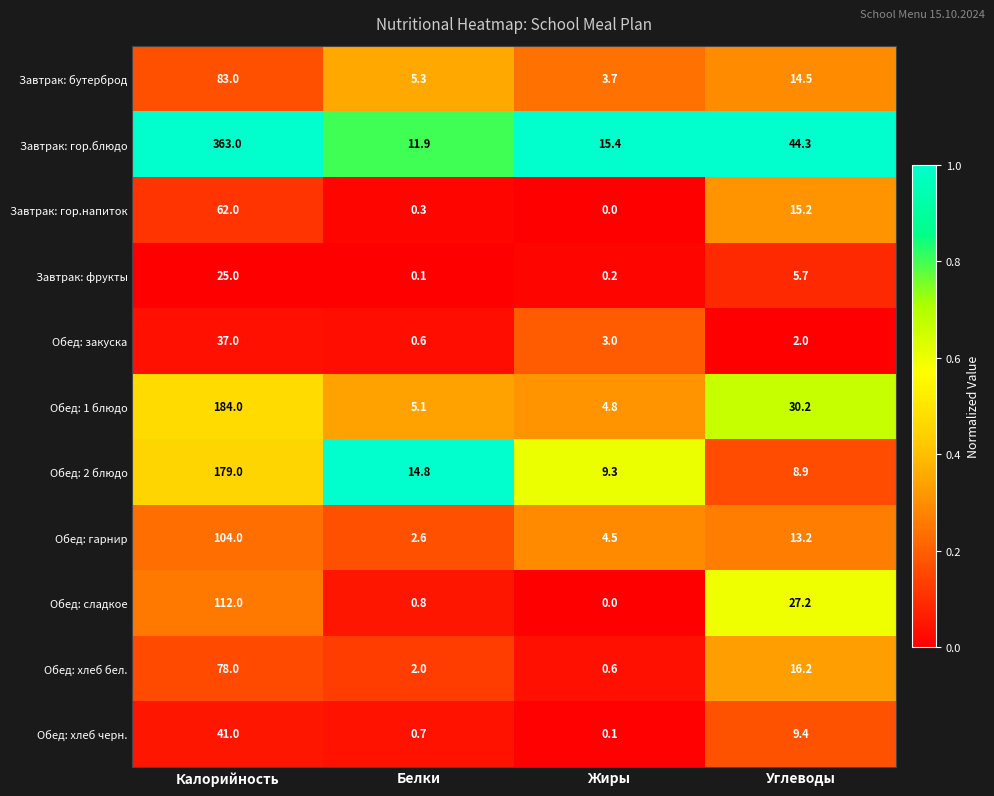

What is the maximum value for Обед: сладкое?

112.0